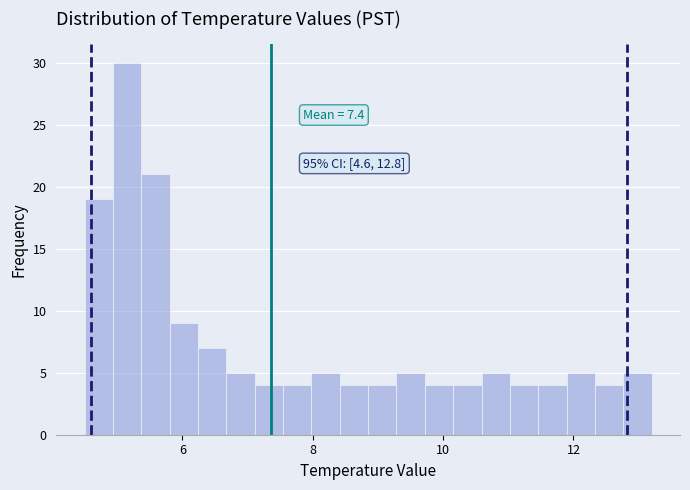

Around what value on the x-axis is the tallest bar? Give the approximate position of its centre, as read against the axis.

5.2